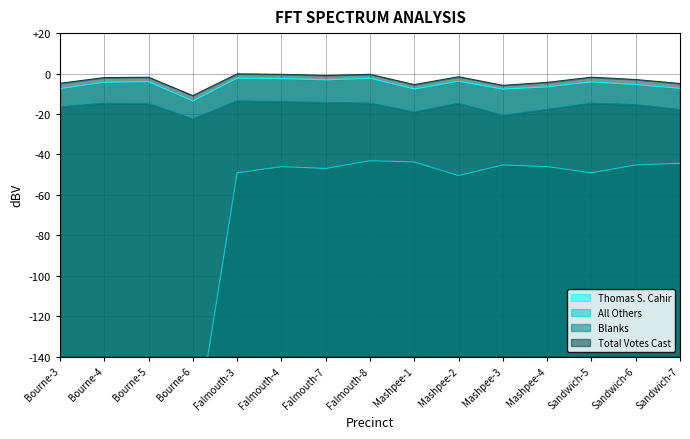

Between Bourne-5 and Sandwich-7, which series saw the biggest shift?

Total Votes Cast